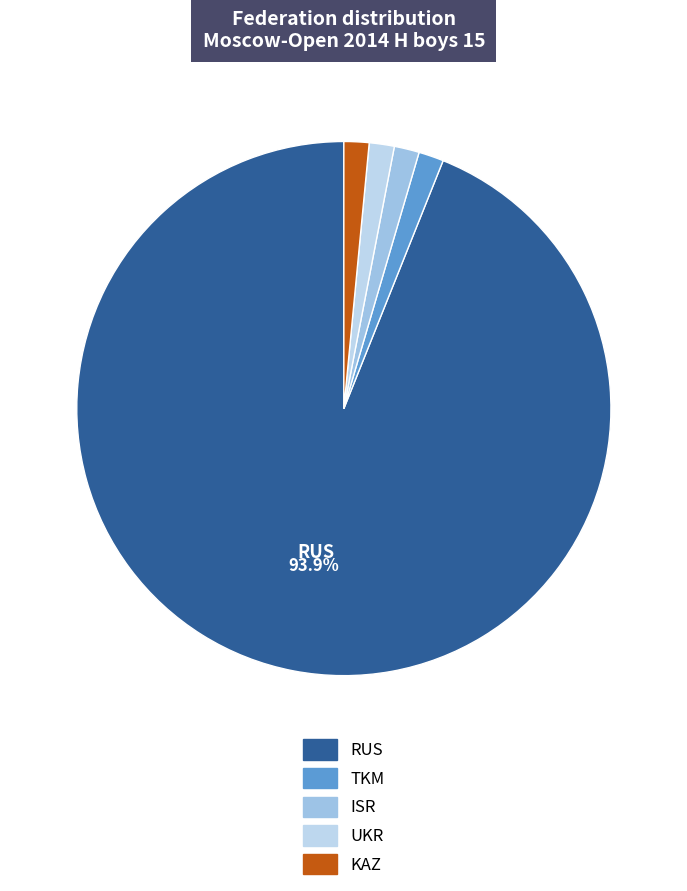

To the nearest percent, what percentage of the pie is UKR?

2%